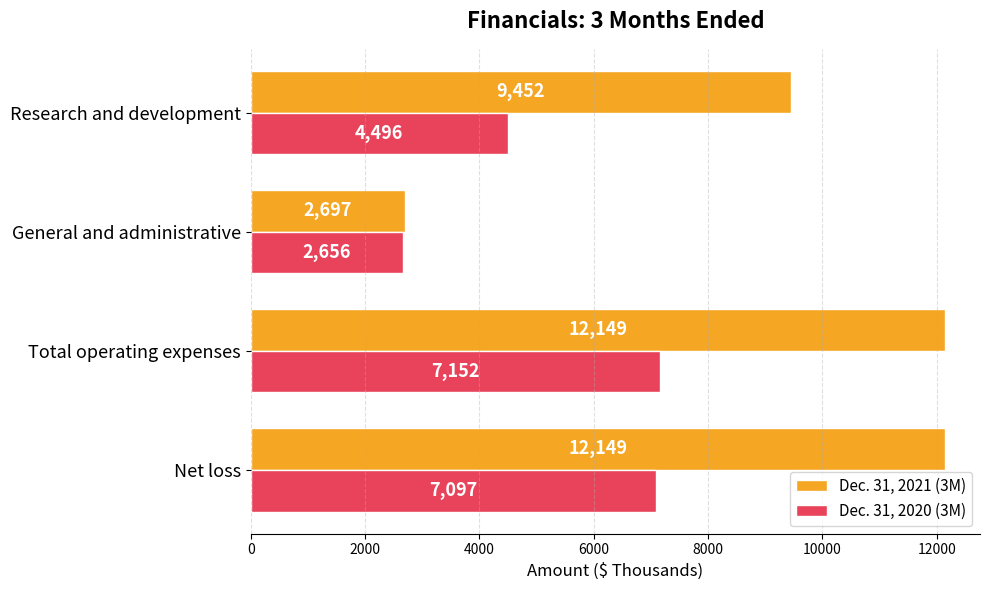

Where is Dec. 31, 2020 (3M) nearest to the value 4904?

Research and development